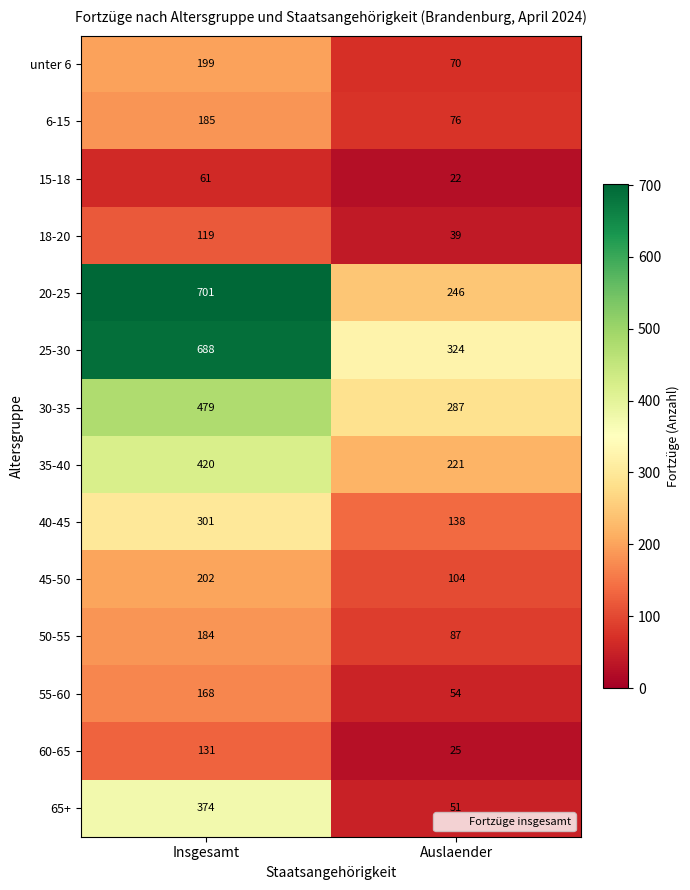

At which label is unter 6 closest to 134?

Auslaender